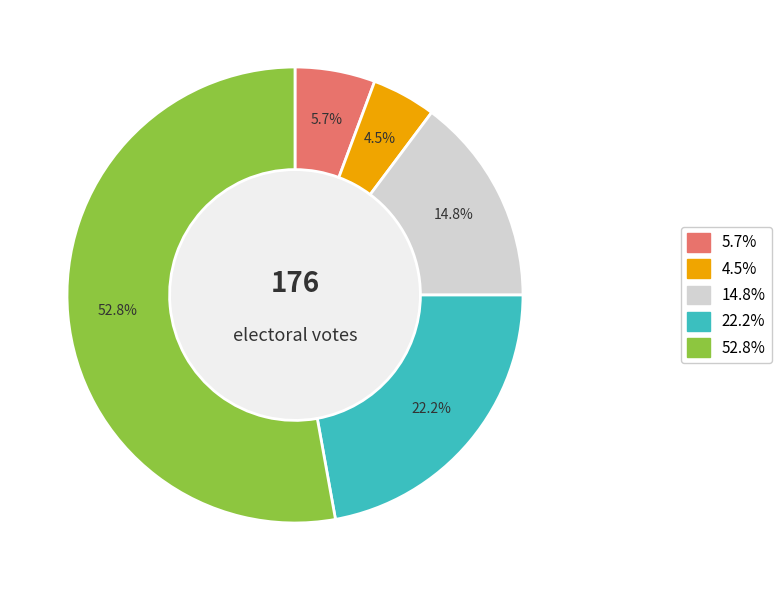

Which category has the biggest portion of the pie?

52.8%